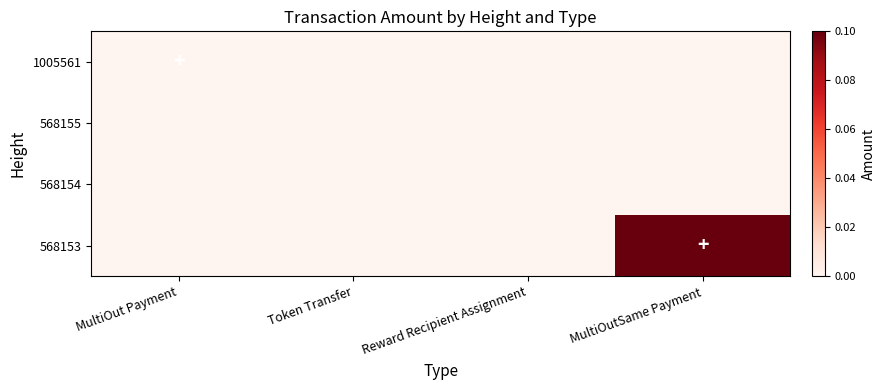

Reading left to right, what are all the values shown in this chart?

1005561: MultiOut Payment=0.0	Token Transfer=0.0	Reward Recipient Assignment=0.0	MultiOutSame Payment=0.0
568155: MultiOut Payment=0.0	Token Transfer=0.0	Reward Recipient Assignment=0.0	MultiOutSame Payment=0.0
568154: MultiOut Payment=0.0	Token Transfer=0.0	Reward Recipient Assignment=0.0	MultiOutSame Payment=0.0
568153: MultiOut Payment=0.0	Token Transfer=0.0	Reward Recipient Assignment=0.0	MultiOutSame Payment=0.1